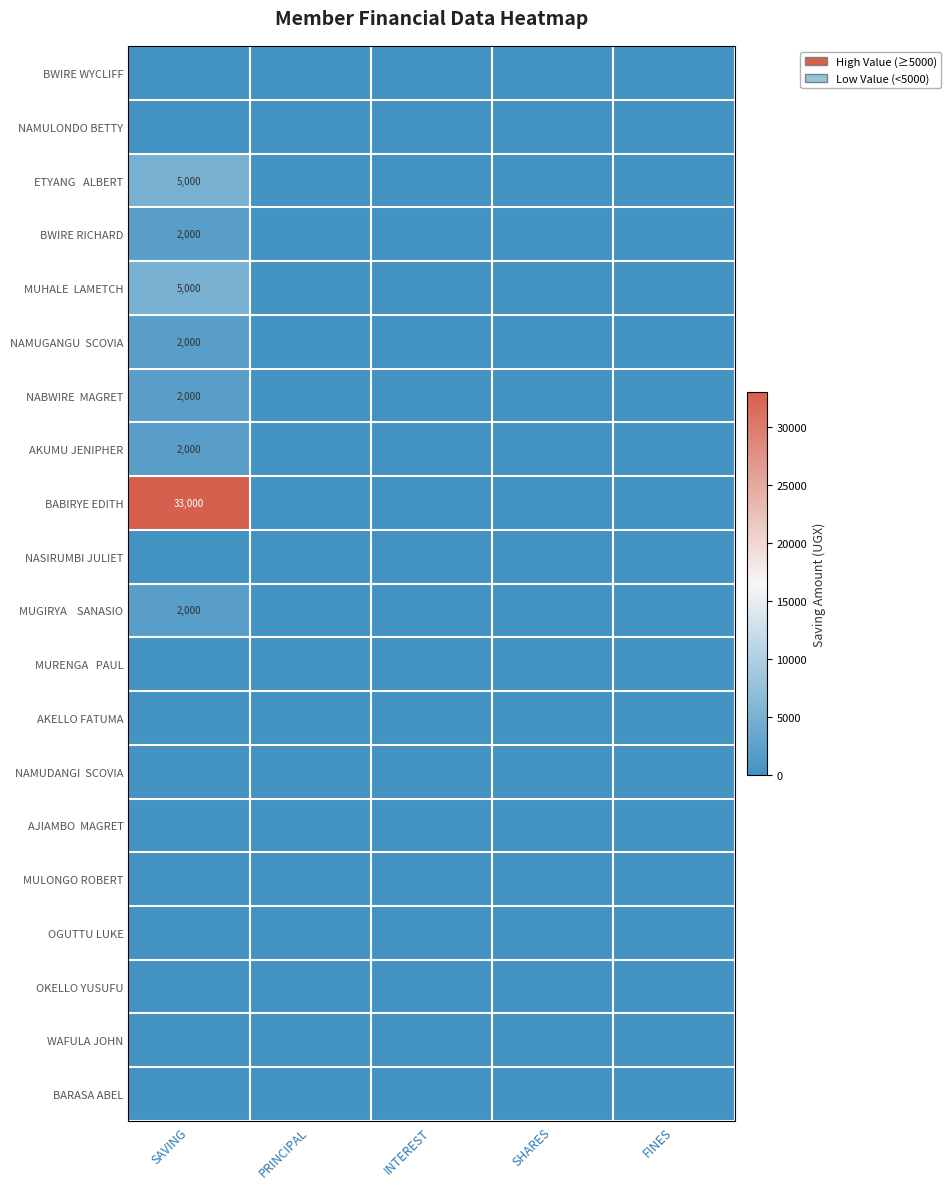

Is it true that NAMUGANGU SCOVIA equals 1059 at FINES?

False